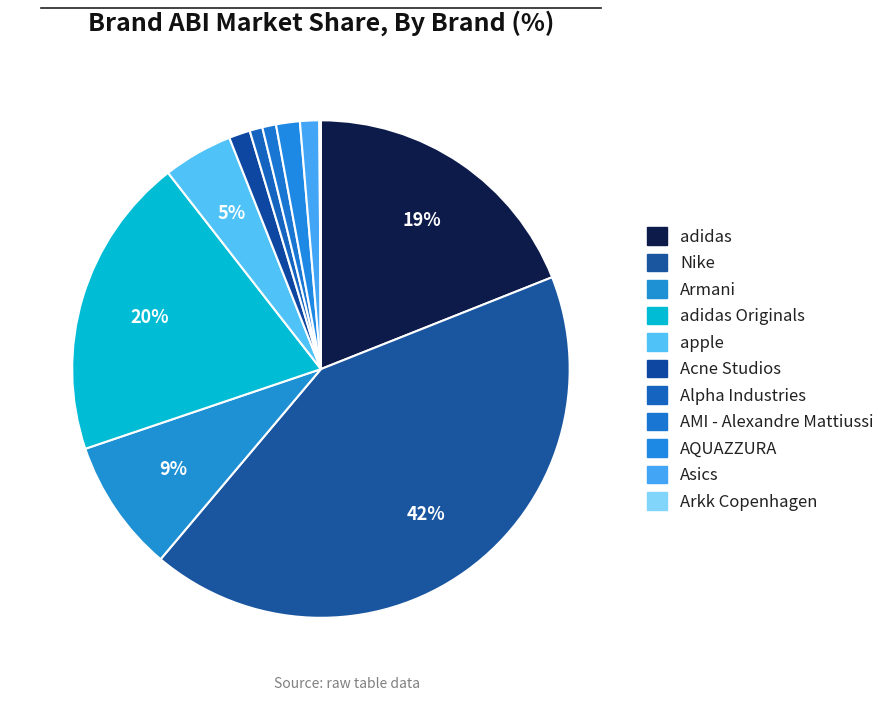

To the nearest percent, what is the average slice percentage?

9%